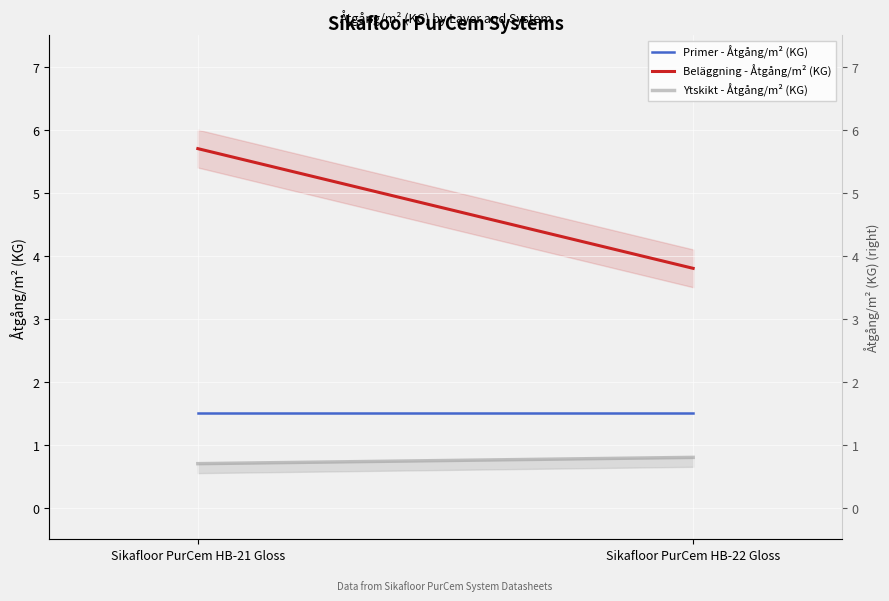

Which series has the largest total across all categories?

Beläggning - Åtgång/m² (KG)